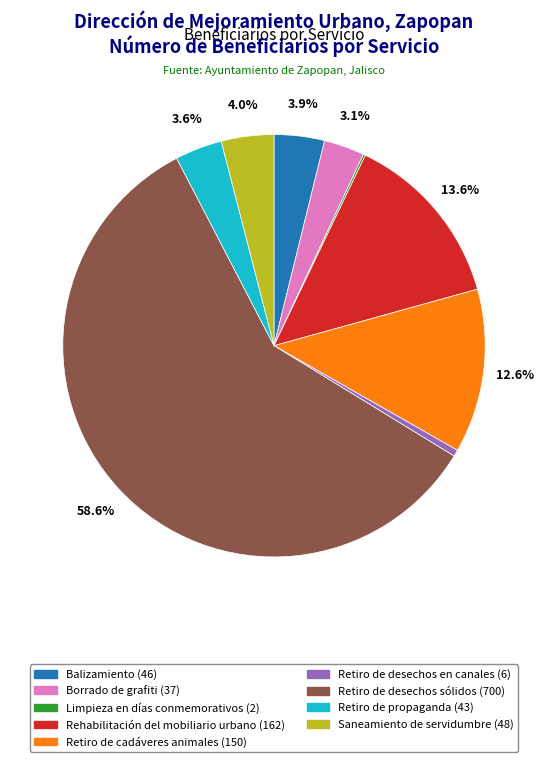

Is there any slice that represents more than half of the pie?

Yes